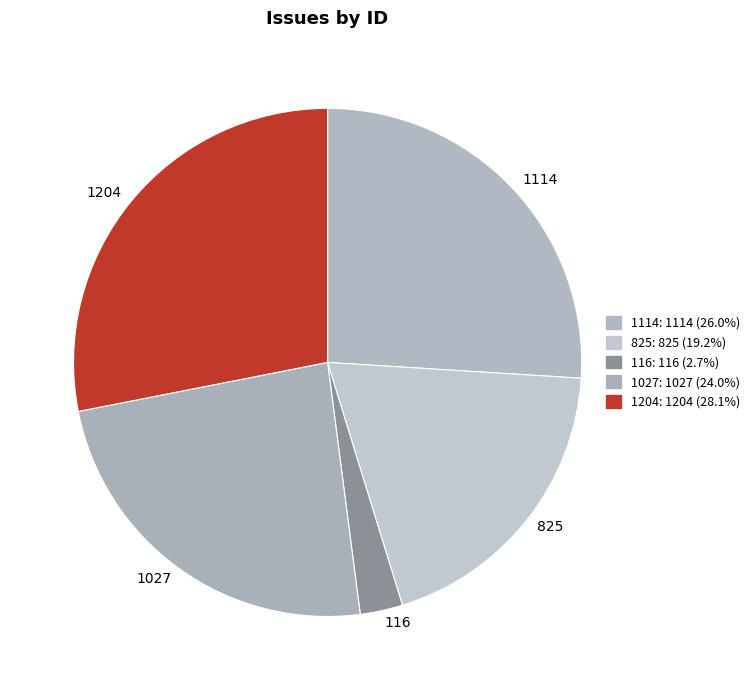

Rank the categories by value from highest to lowest.

1204, 1114, 1027, 825, 116